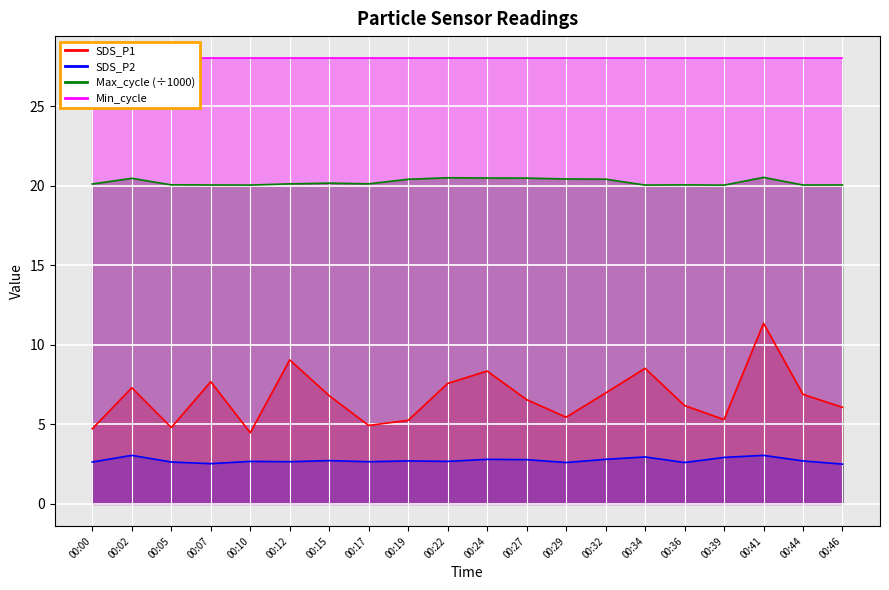

What is the value of the SDS_P1 point at the 6th from the left?

9.1